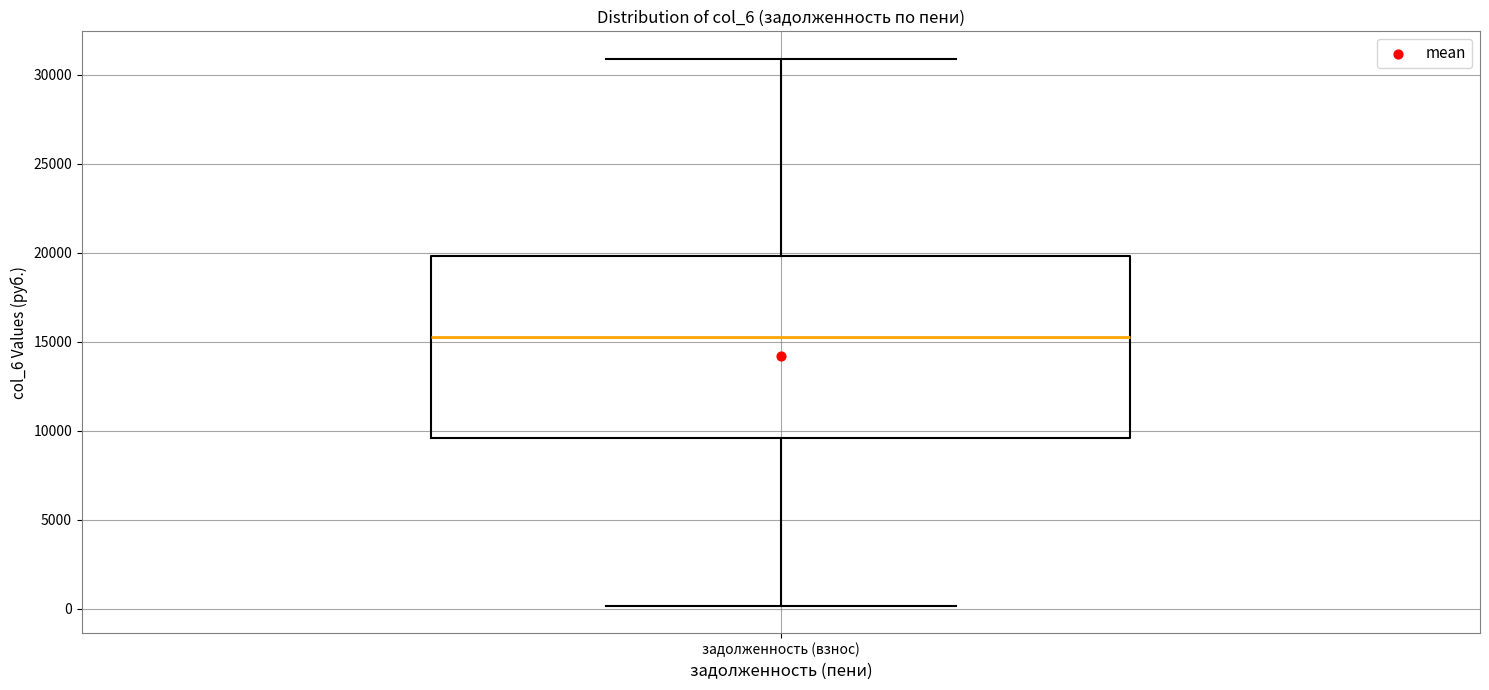

Transcribe this box plot: give where the median line is, the range the box spans, and where the two whiskers end, as read against the y-axis. The values are not printed on the chart, so give them approximately, as read against the axis.

median 15500, box 9500 to 20000, whiskers 0 to 31000